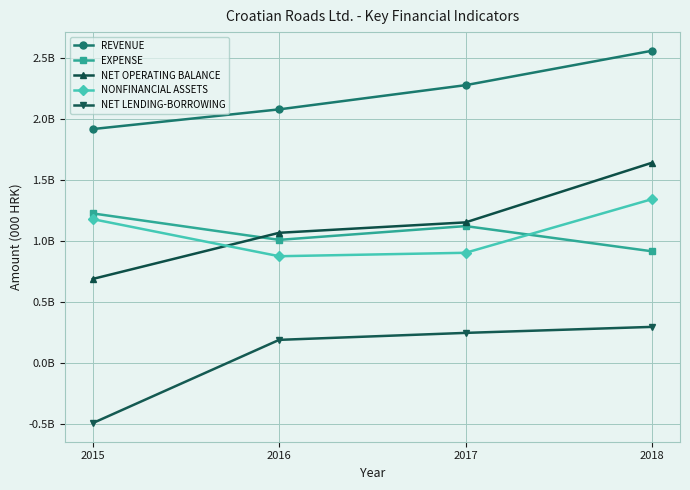

Rank the categories by REVENUE value from lowest to highest.

2015, 2016, 2017, 2018